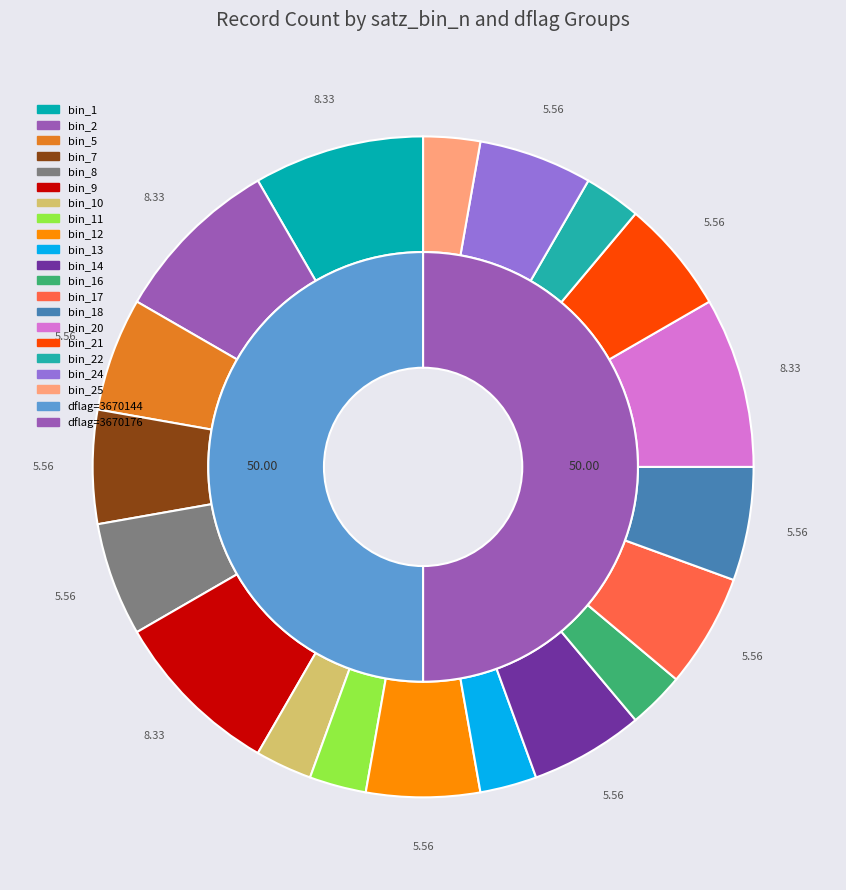

Rank the categories by value from highest to lowest.

3670144, 3670176